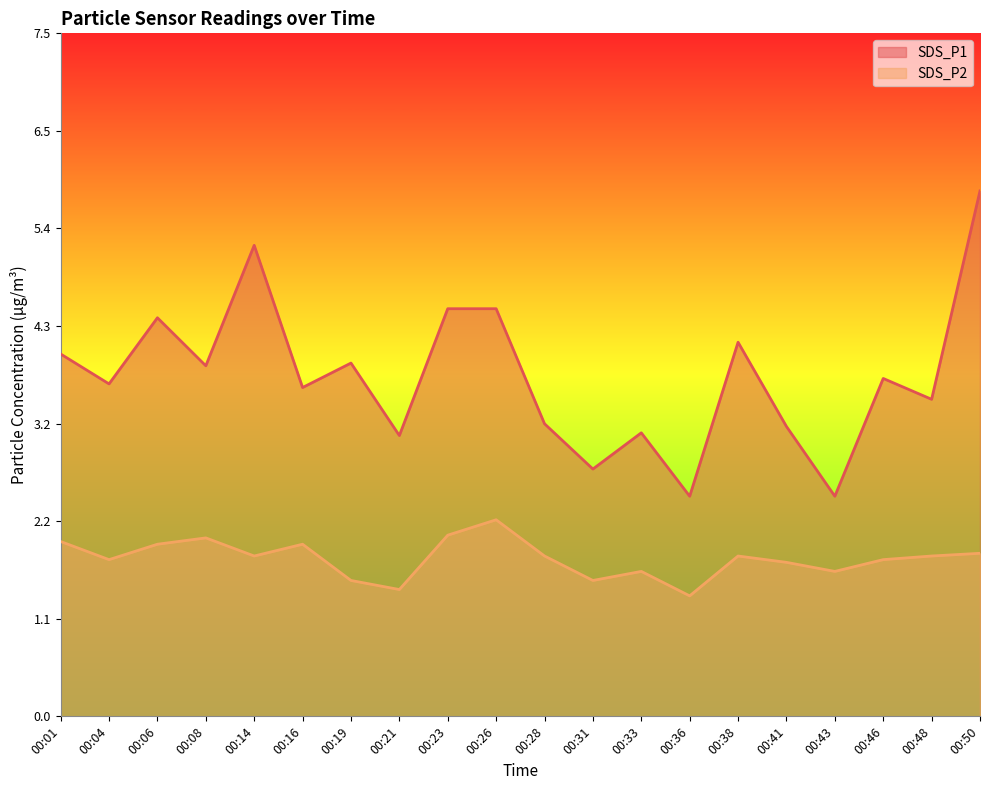

True or false: SDS_P1 and SDS_P2 cross at least once.

False